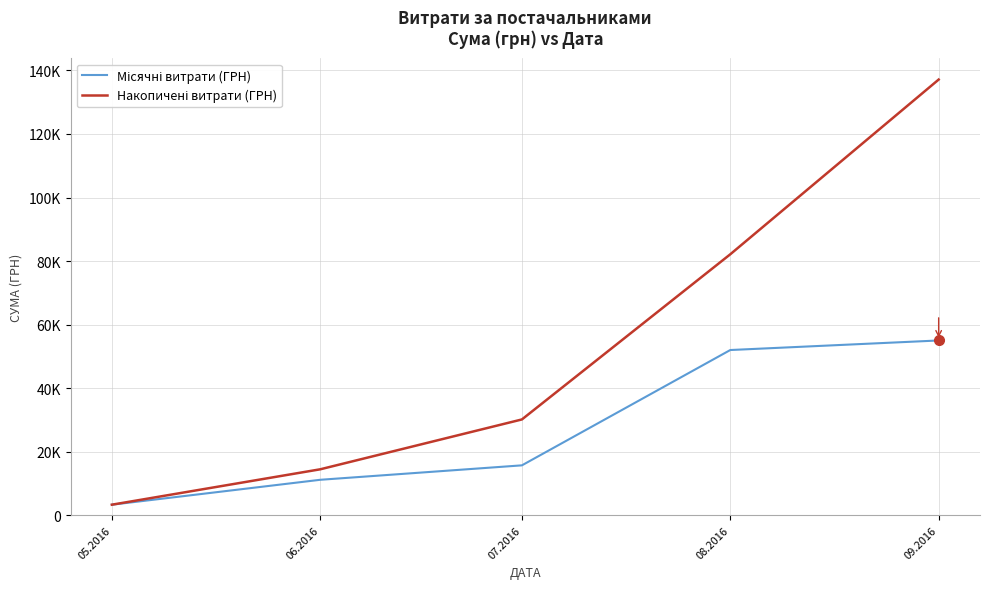

Is this an area chart (filled region under the line)?

No